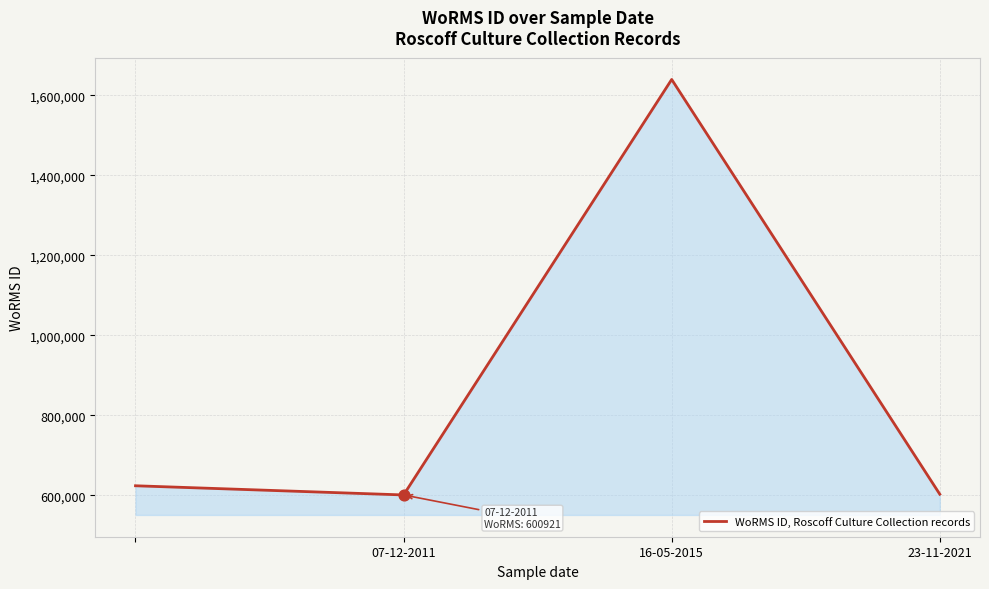

What is the minimum value shown in the chart?

600921